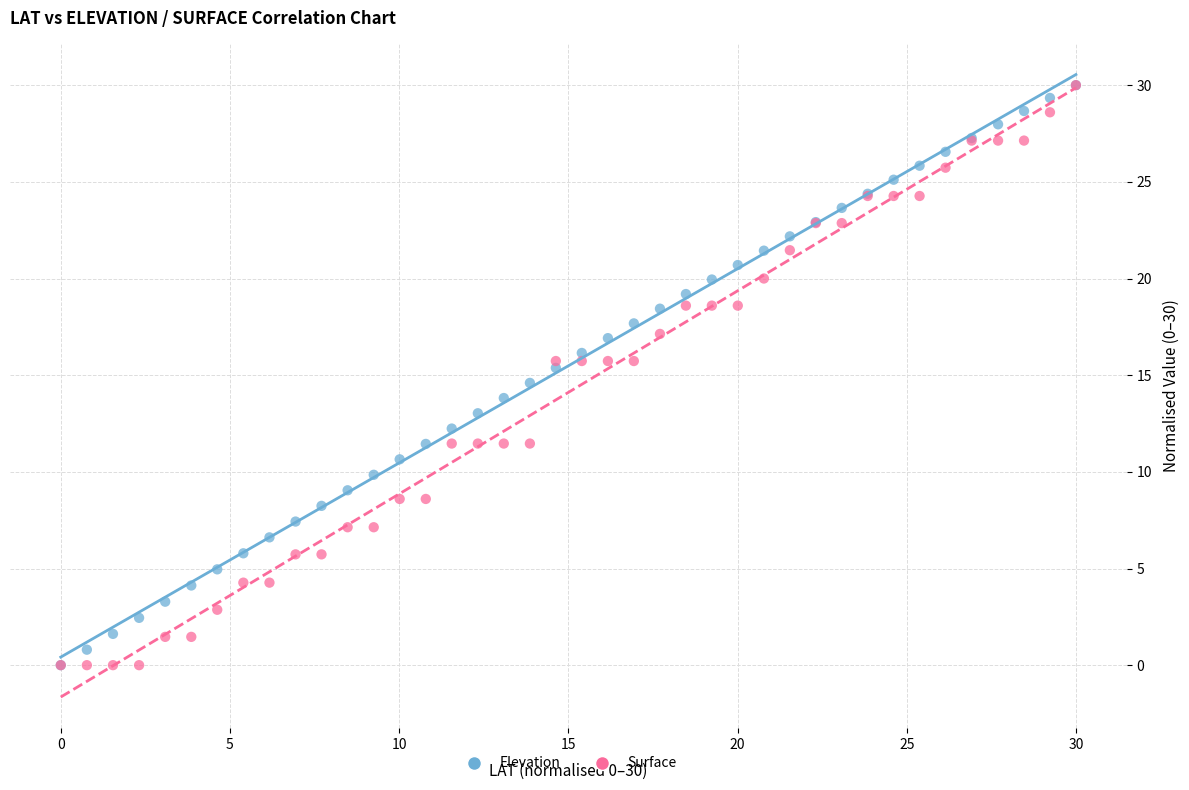

What are all the series names shown in the legend?

Elevation, Surface